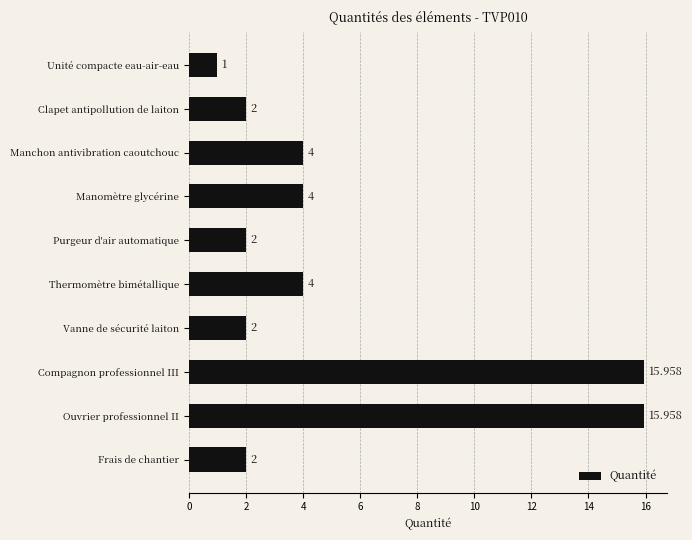

Which has a higher value, Purgeur d'air automatique or Ouvrier professionnel II?

Ouvrier professionnel II